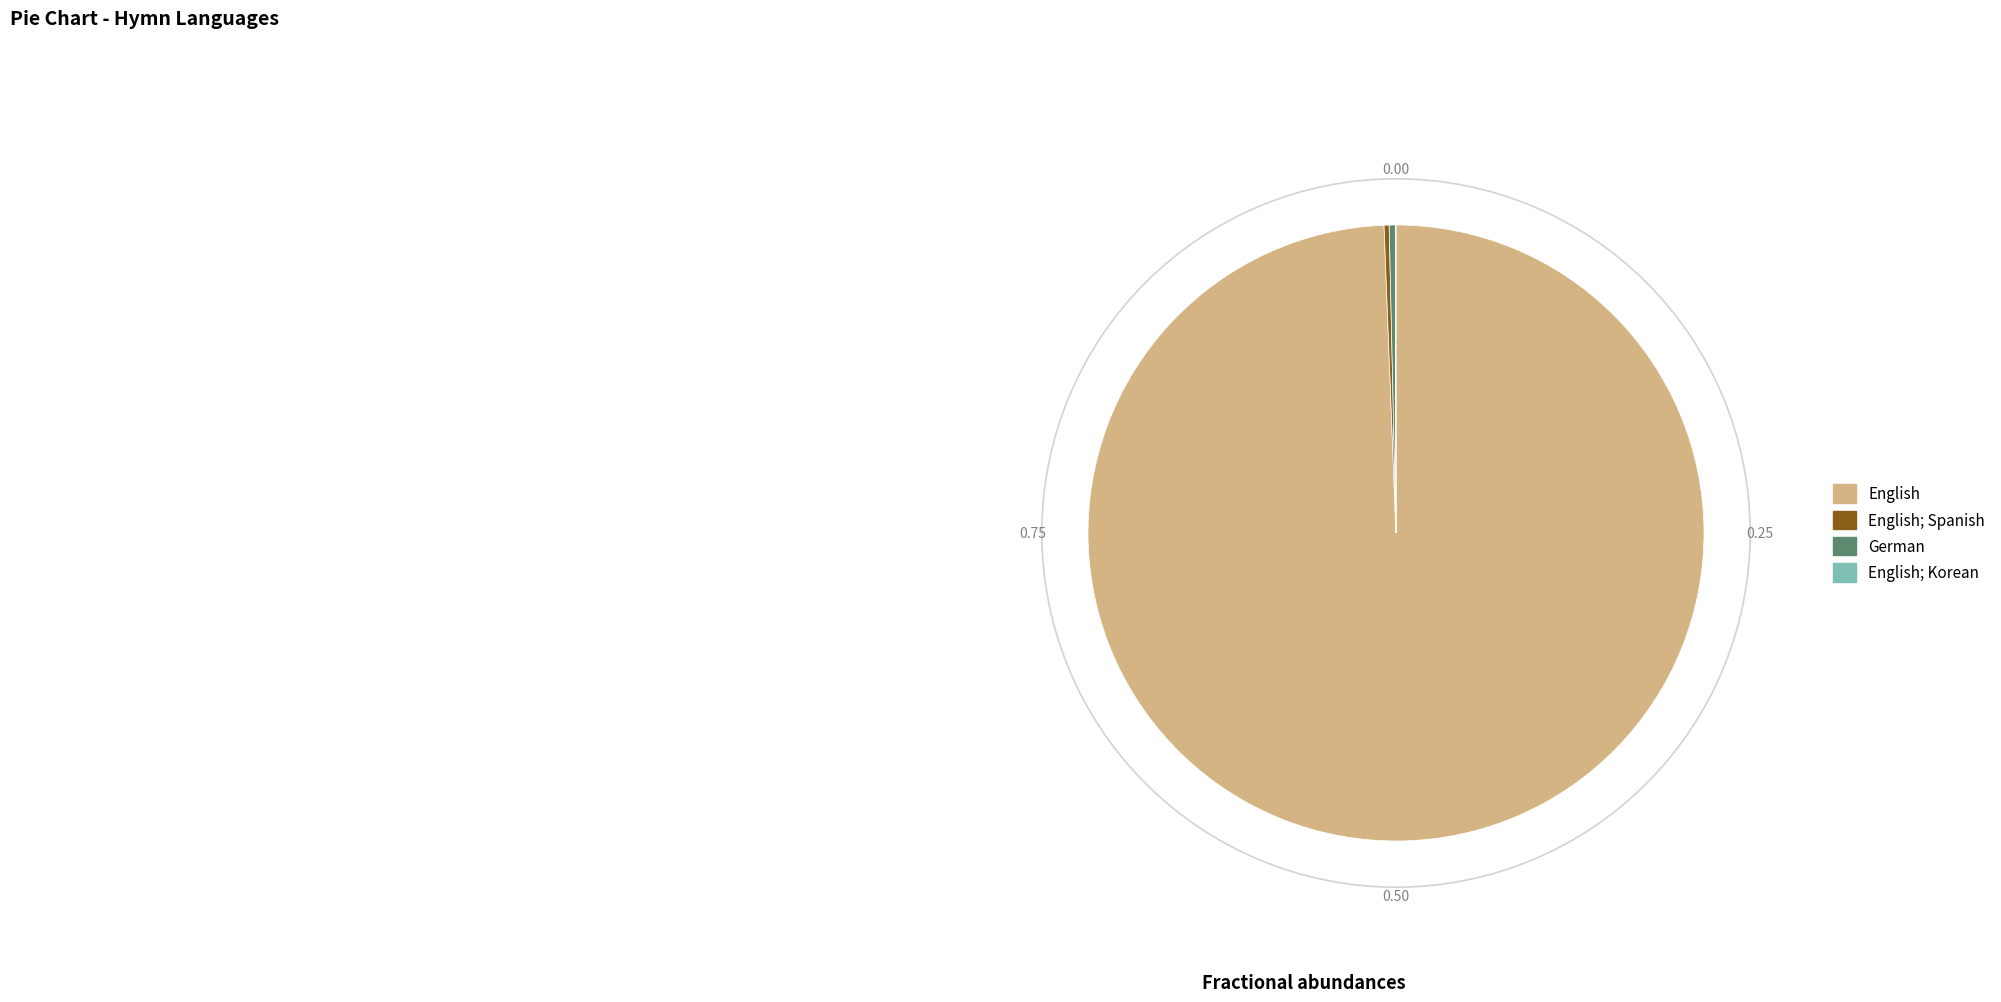

What is the largest slice in the pie chart?

English